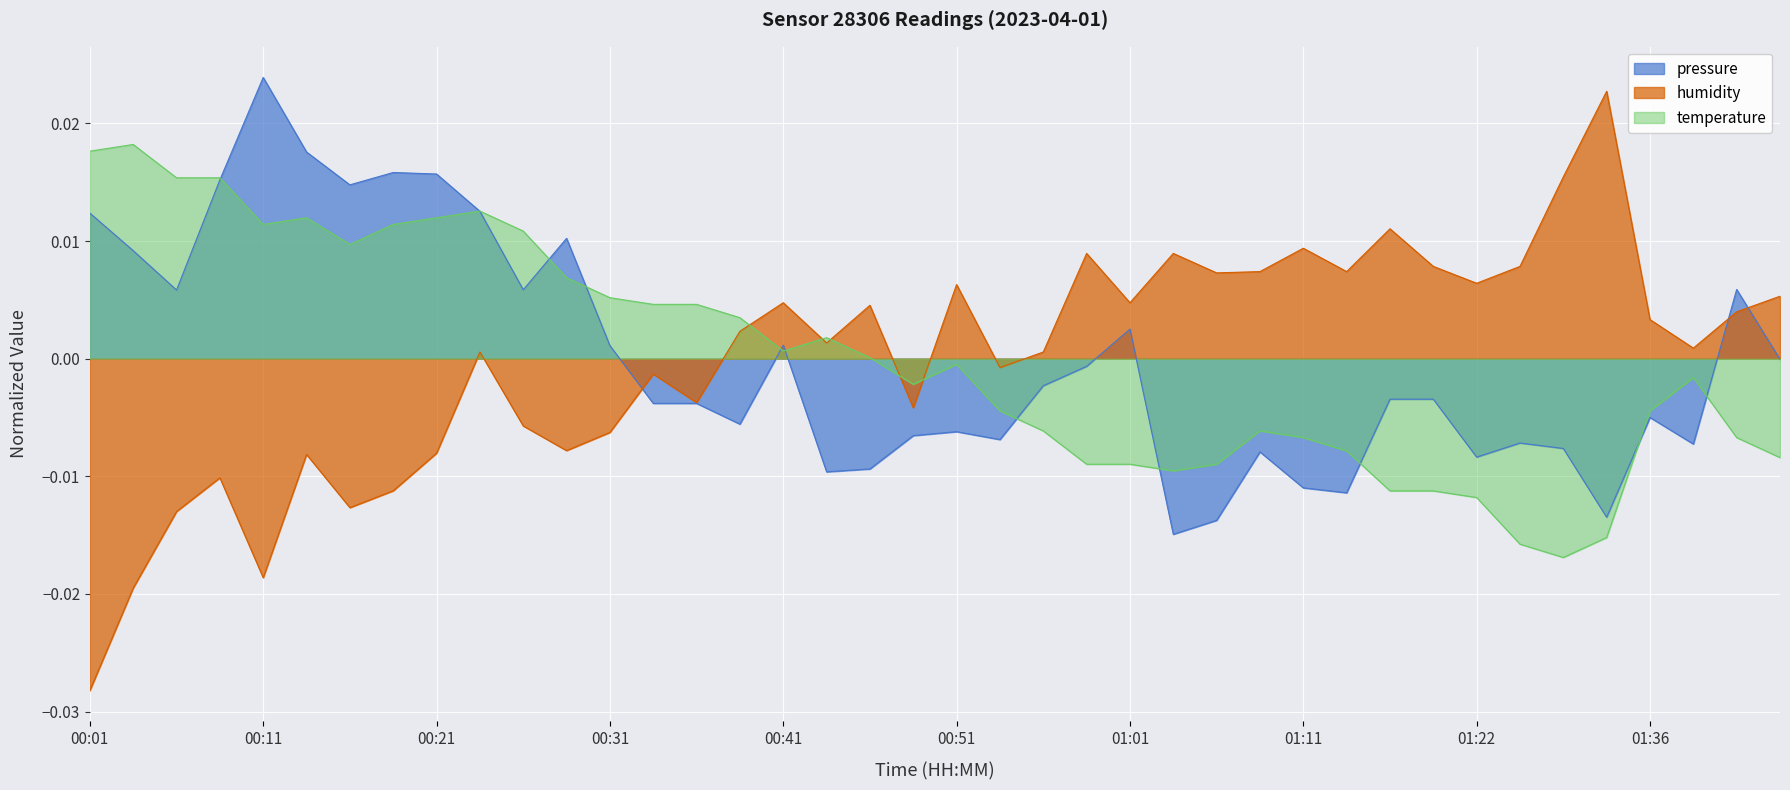

Which series ends up on top after the final intersection of temperature and pressure?

pressure